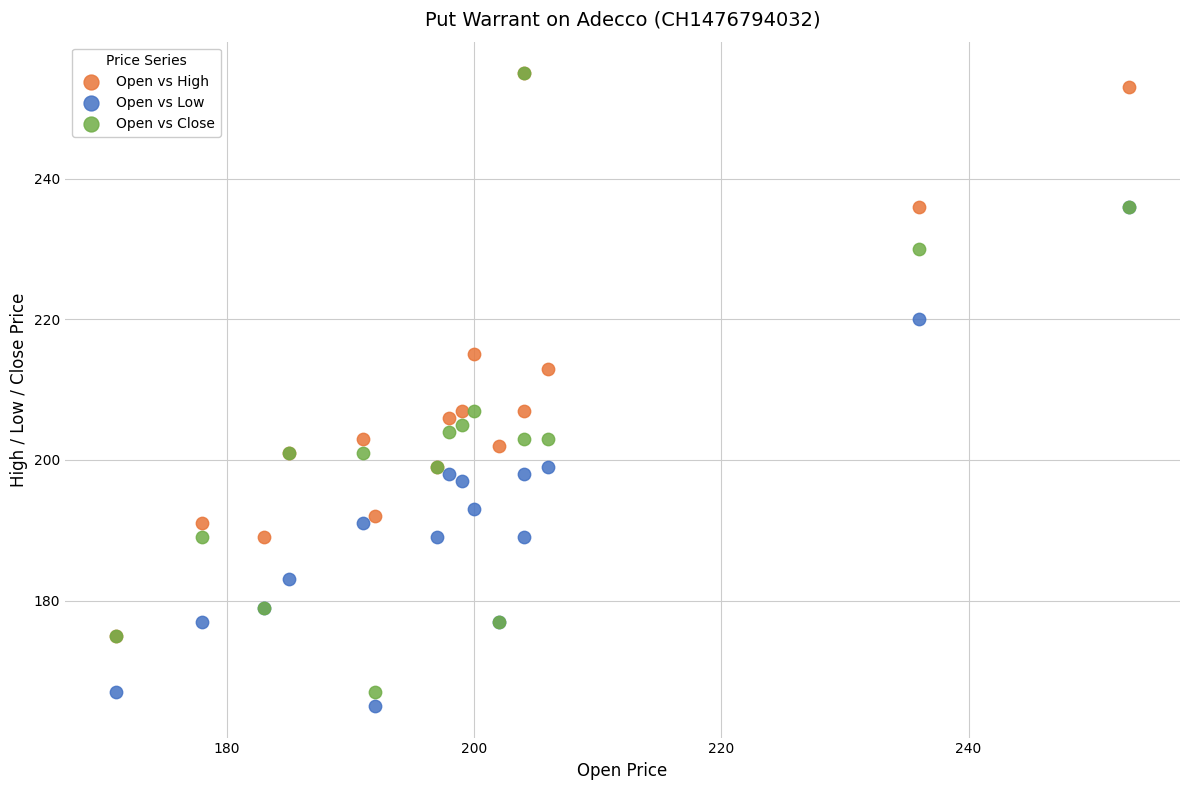

In the Open vs Close series, what Y value is closest to 211?

207